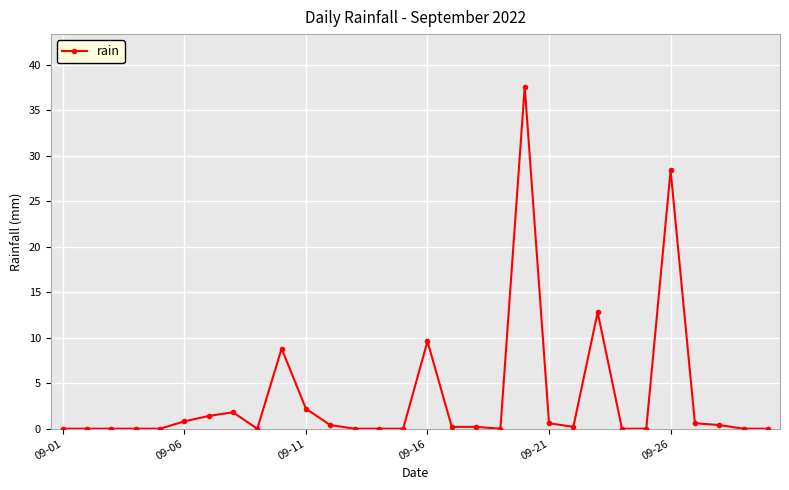

What is the difference between the maximum and minimum values?

37.6